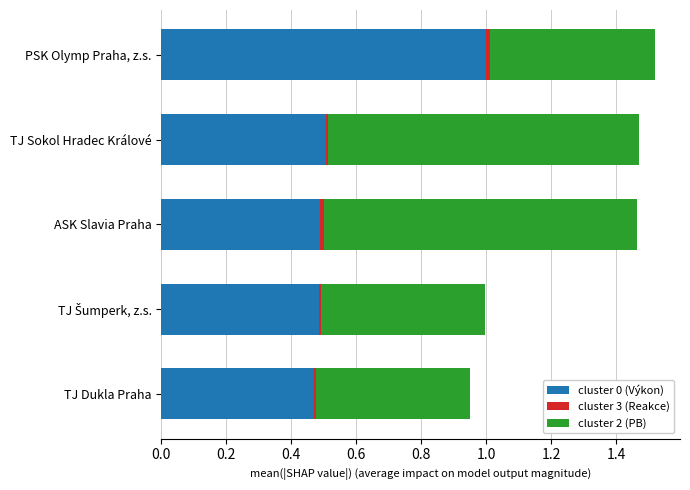

At which label does cluster 0 (Výkon) reach its peak?

PSK Olymp Praha, z.s.